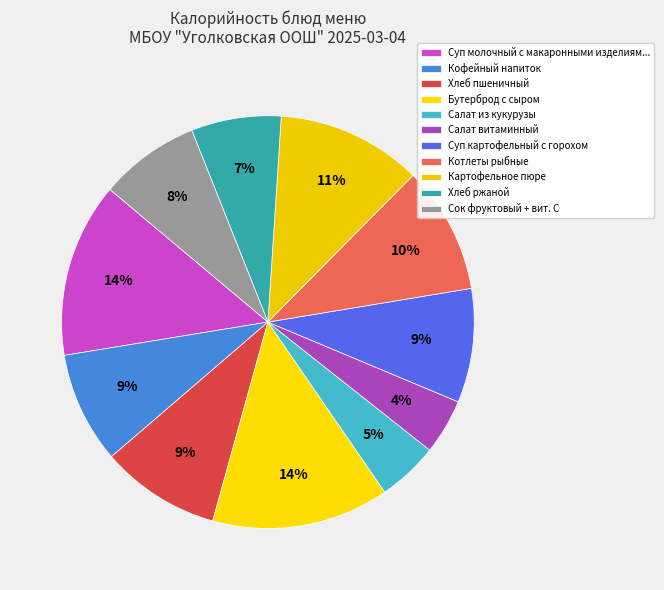

Count the number of slices in the pie.

11